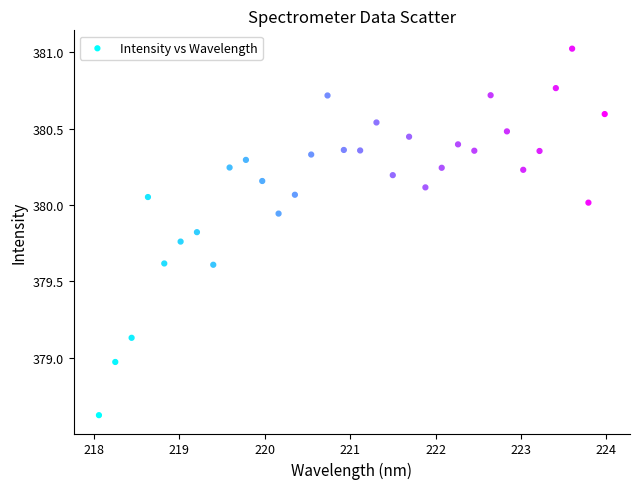

What is the range of X values (max minus min)?

5.9